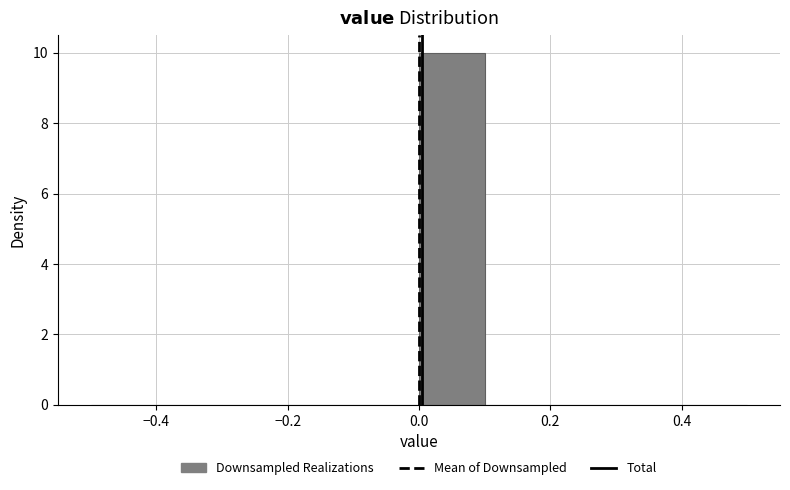

How tall is the bar that spans 0.0 to 0.1 on the x-axis? The values are not printed on the chart, so give them approximately, as read against the axis.

10